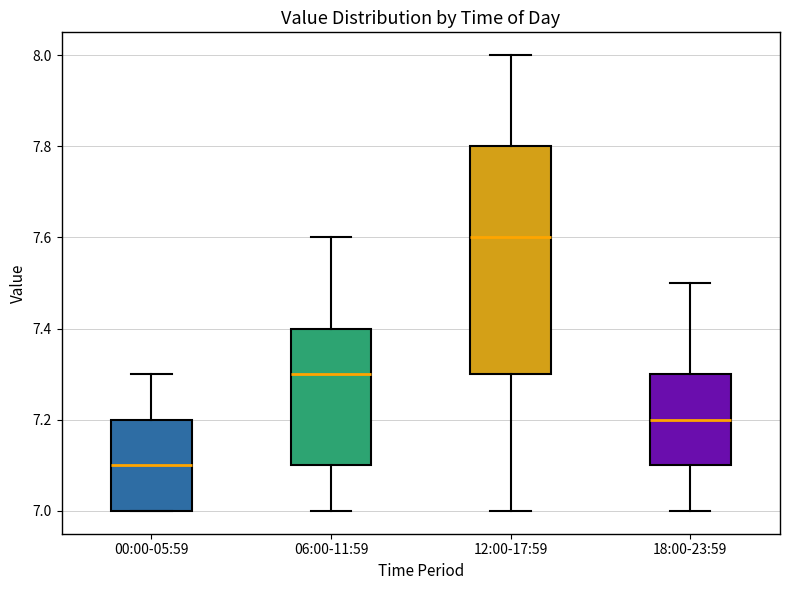

Which box is the tallest, from its lower edge to its upper edge?

12:00-17:59